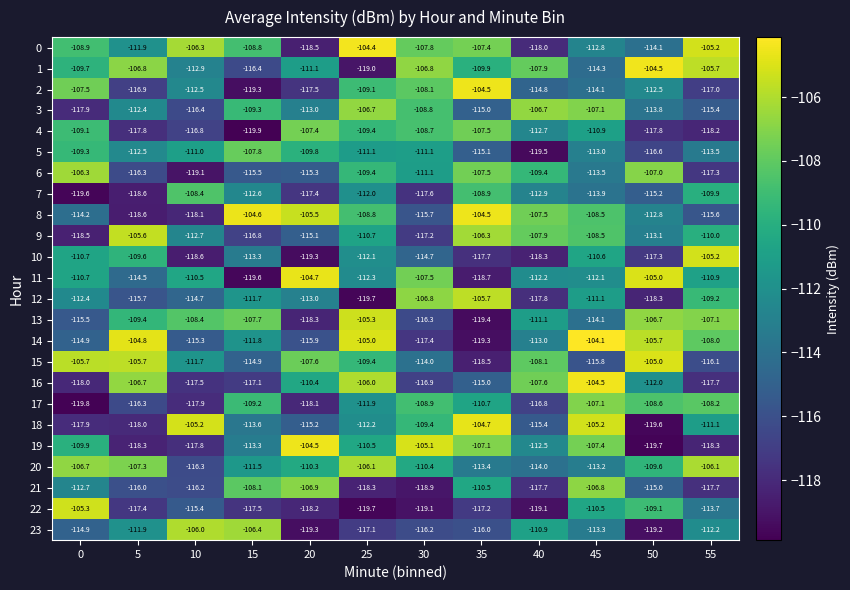

What is the total value across all series at 40?

-2711.8